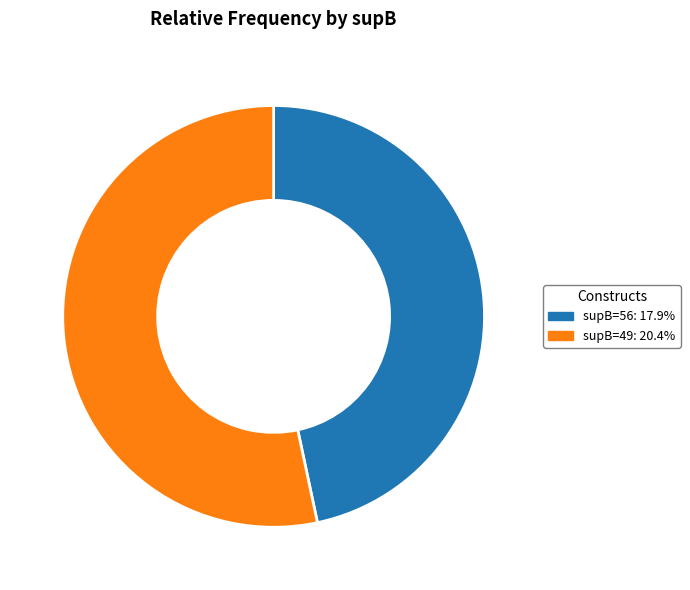

Does any single category account for the majority?

Yes